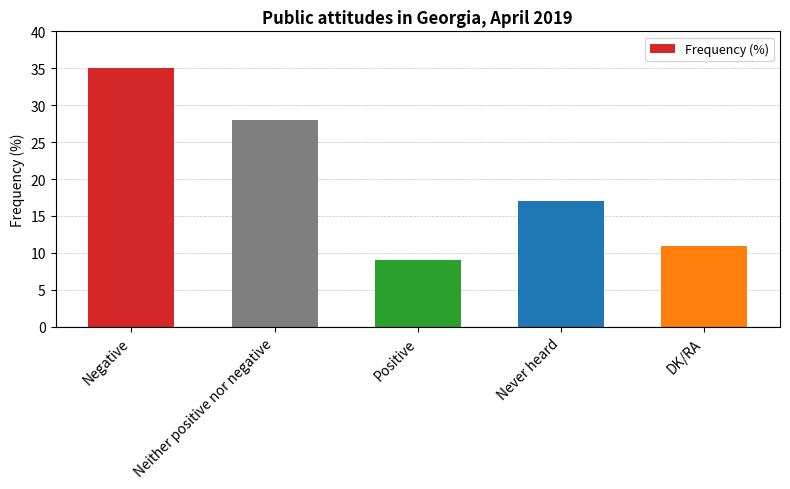

Reading left to right, transcribe all the data shown in this chart.

35	28	9	17	11